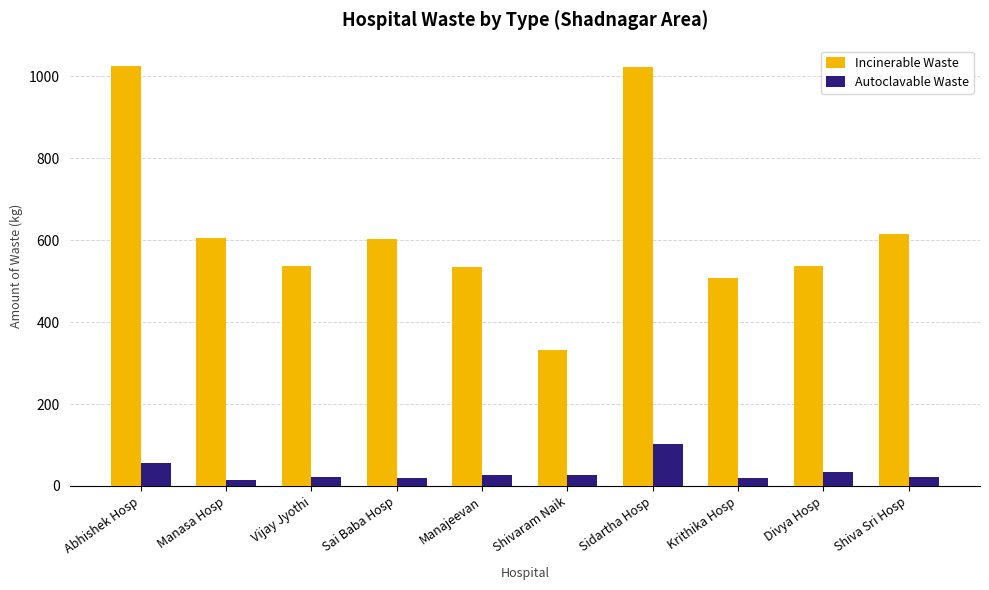

Where is Incinerable Waste nearest to the value 678?

Shiva Sri Hosp